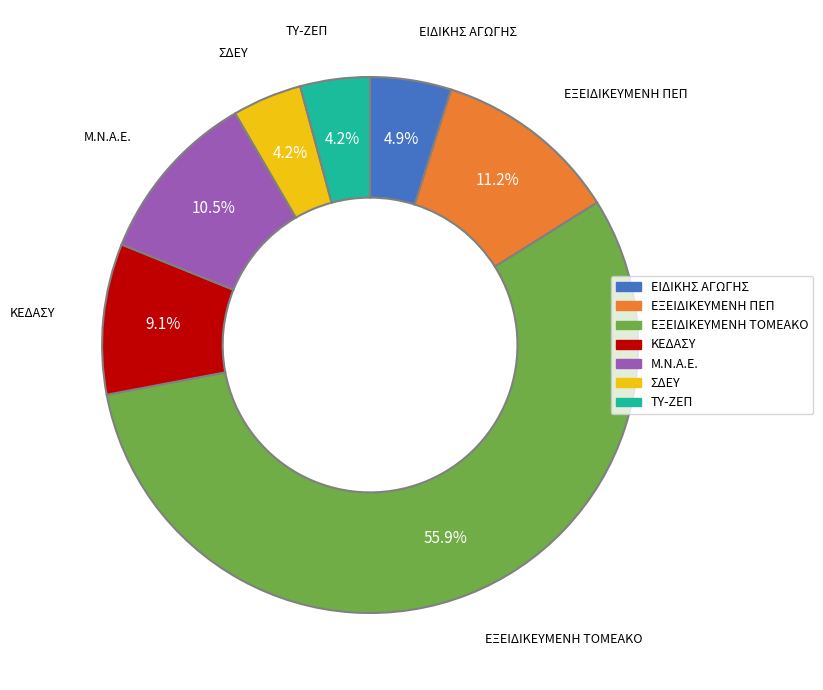

How many slices are in this pie chart?

7